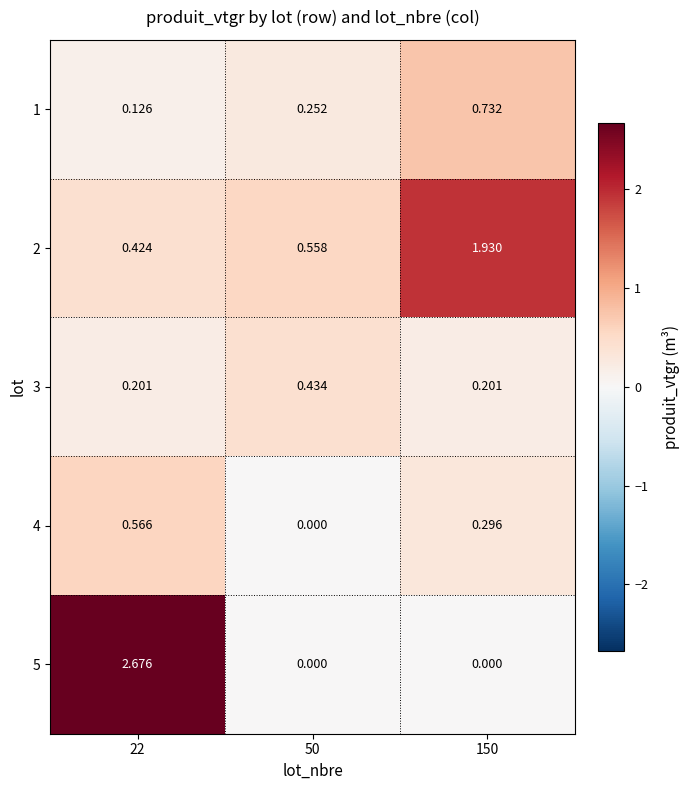

Which series has the largest range (max minus min)?

5